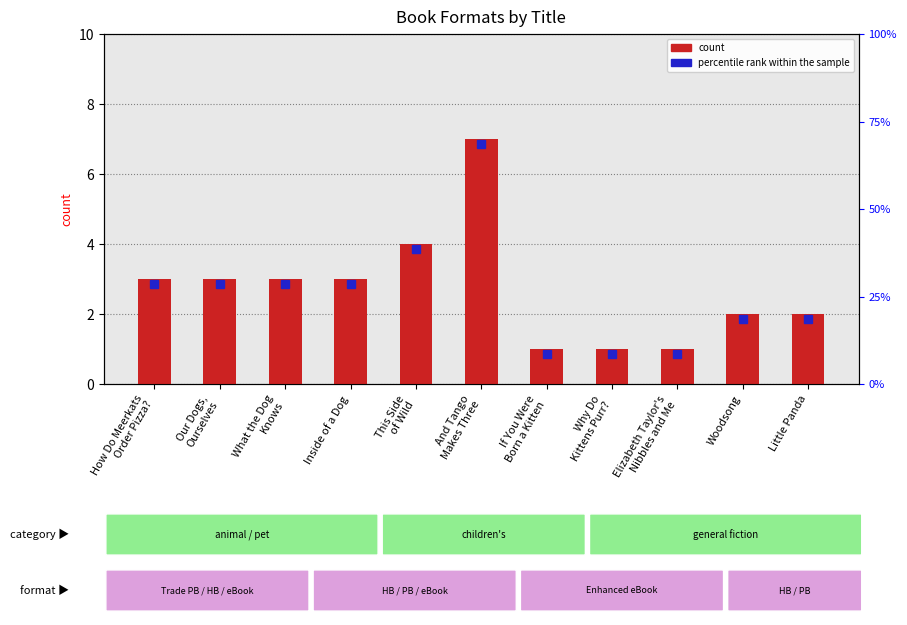

Count the values in the range 1 to 3.

9